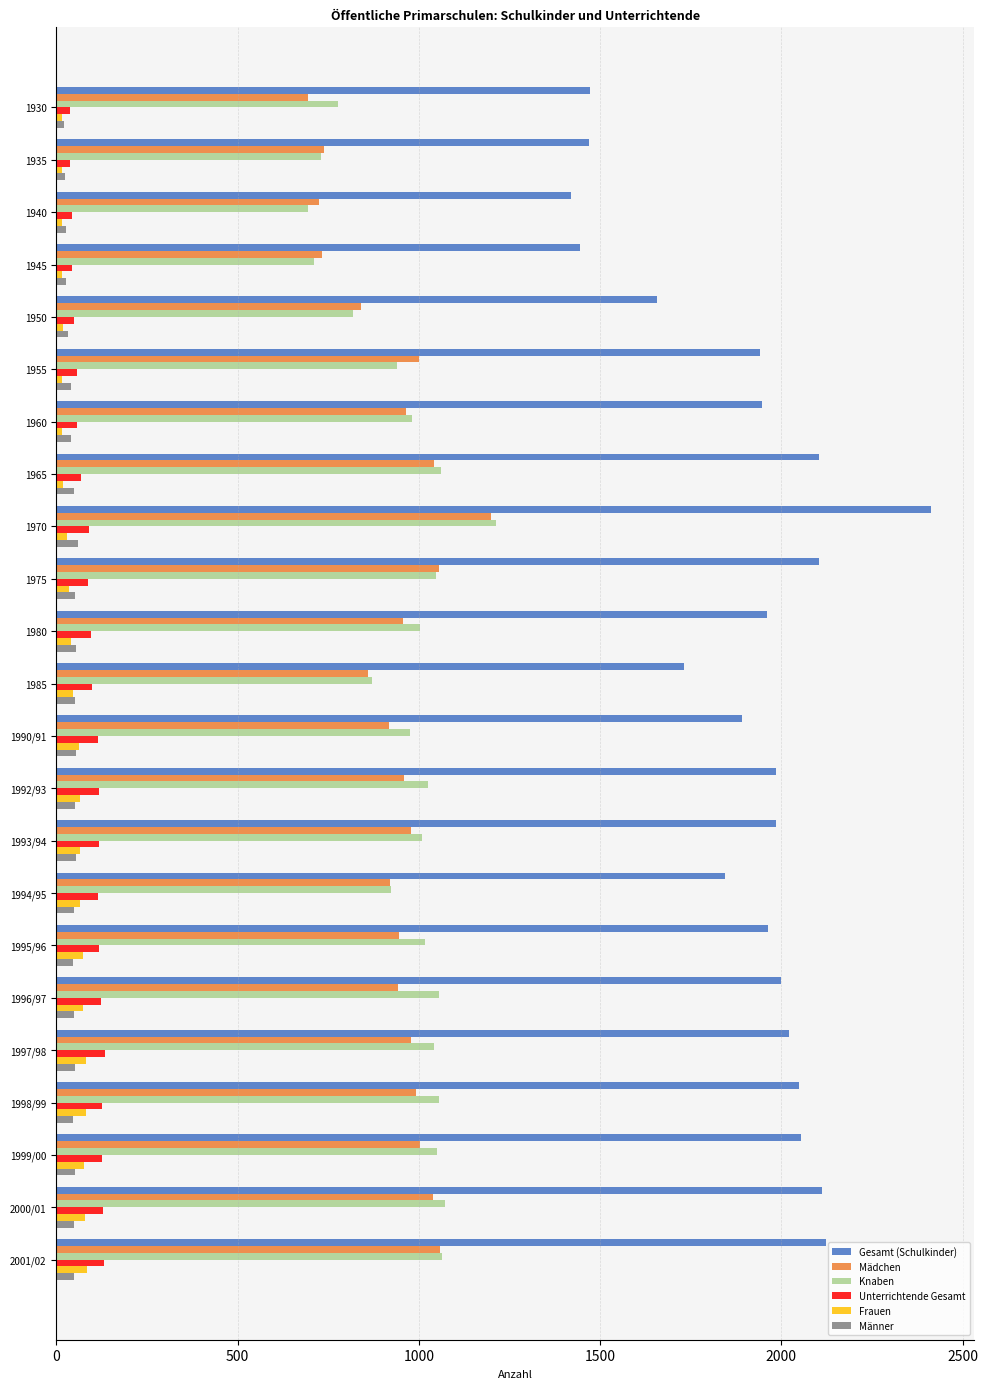

What is the highest value of the Frauen series?

84